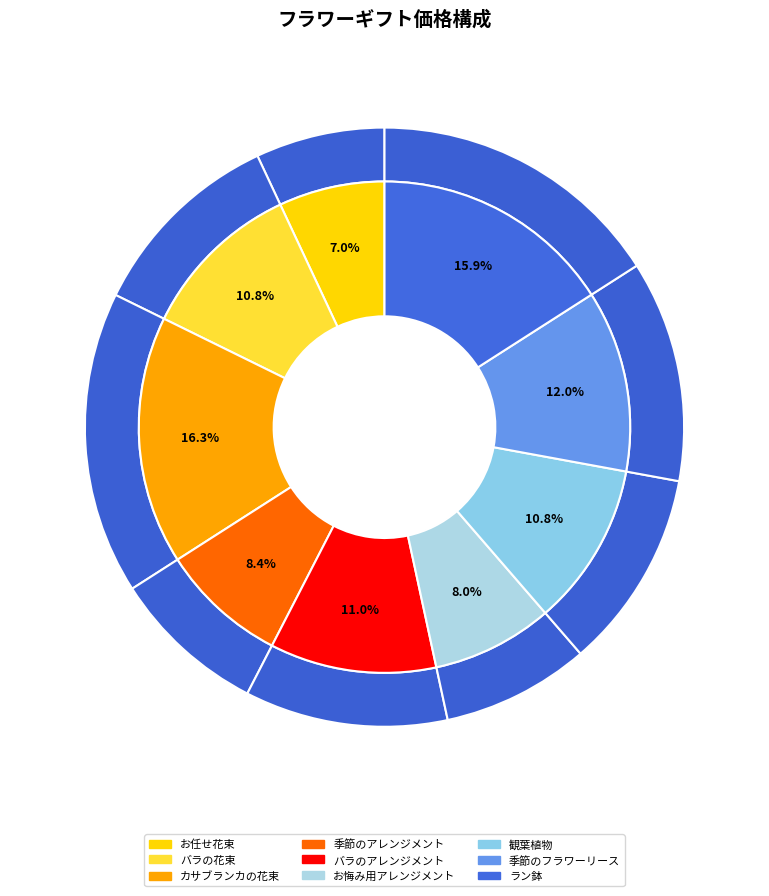

Which category has the smallest portion of the pie?

お任せ花束